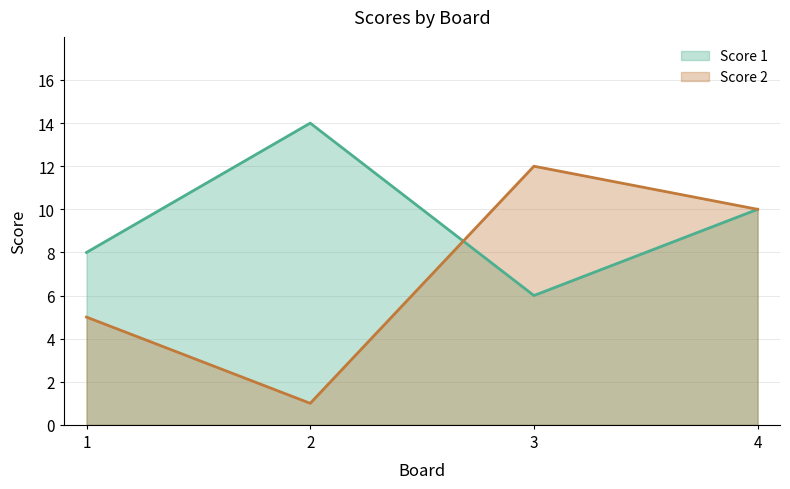

At which label is Score 1 closest to 10?

4